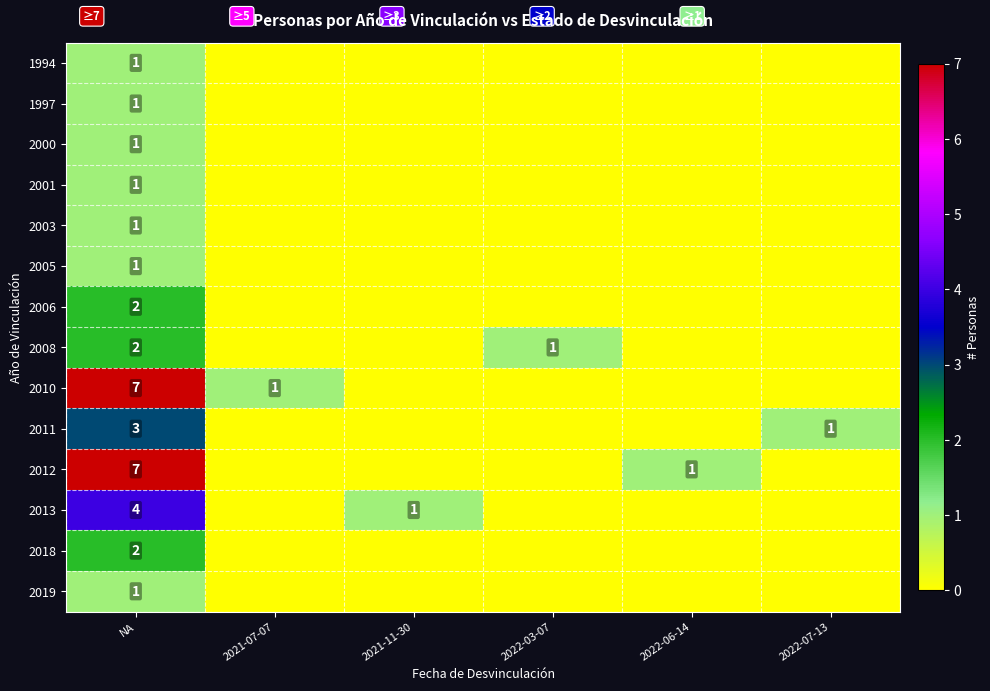

The value of 2011 at NA is 1. True or false?

False